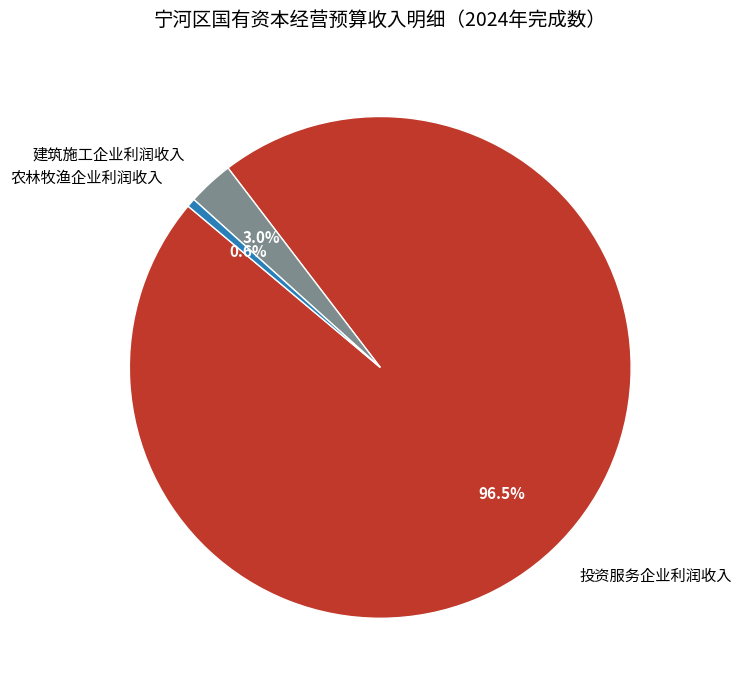

Rank the categories by value from highest to lowest.

投资服务企业利润收入, 建筑施工企业利润收入, 农林牧渔企业利润收入